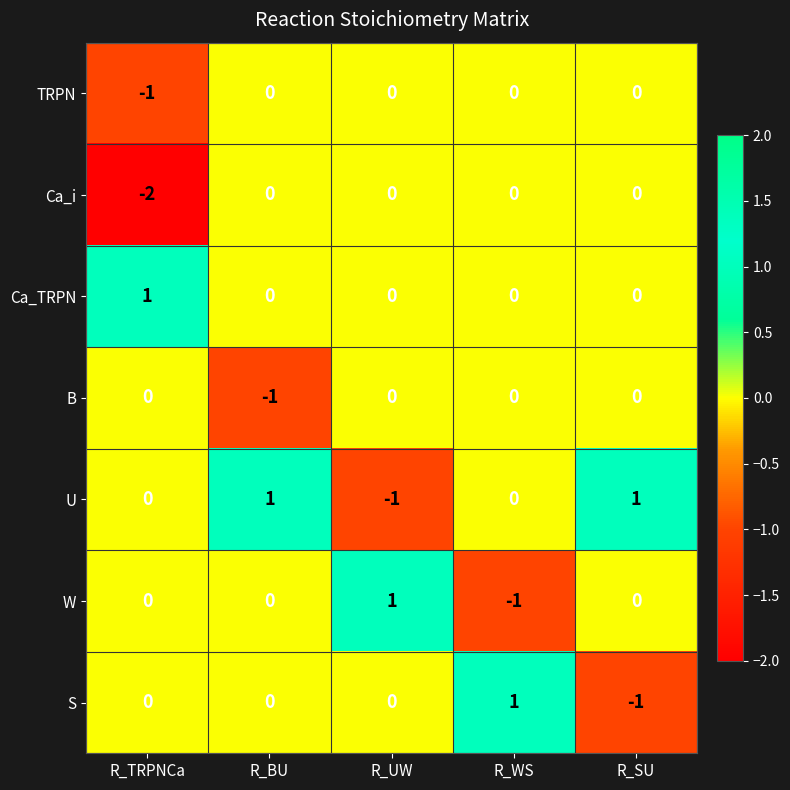

At how many categories does at least one series exceed 0?

5